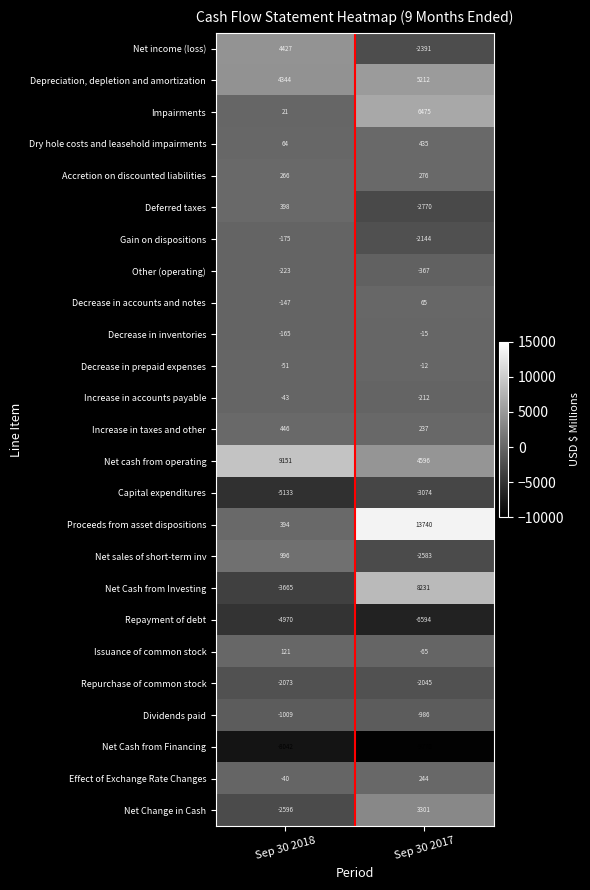

The value of Dividends paid at Sep 30 2017 is -1518. True or false?

False